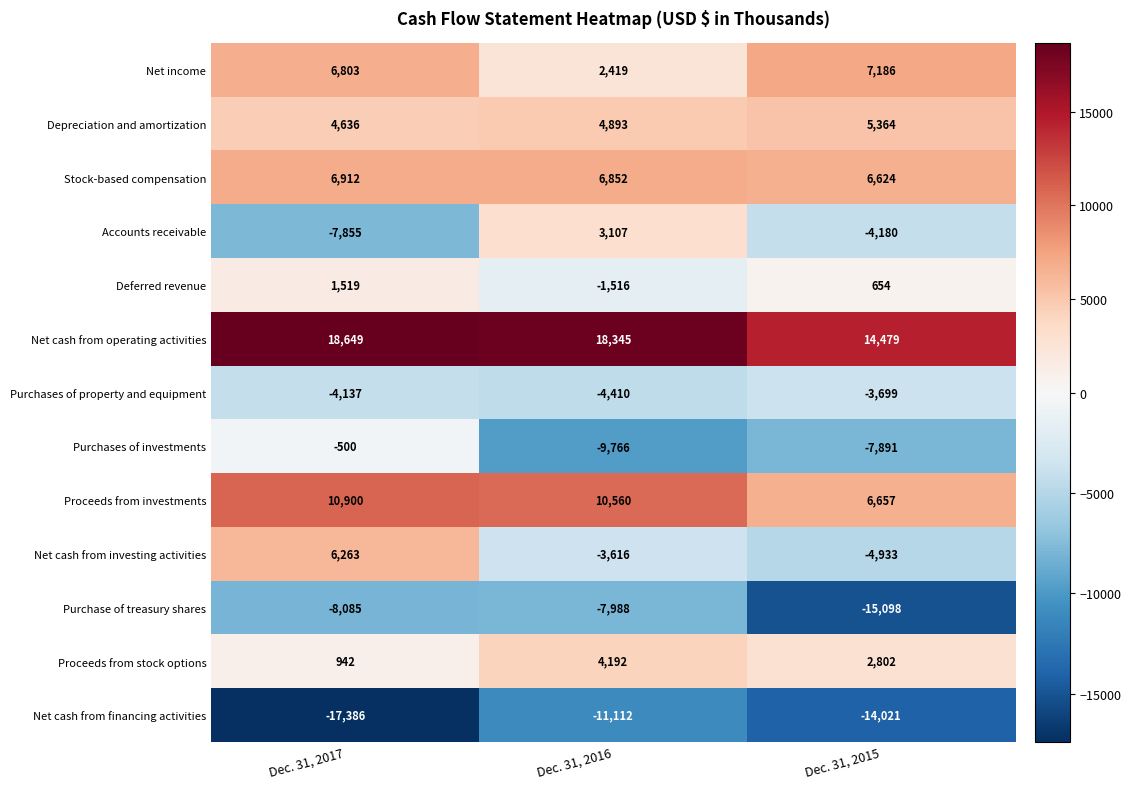

How many series are shown in this chart?

13